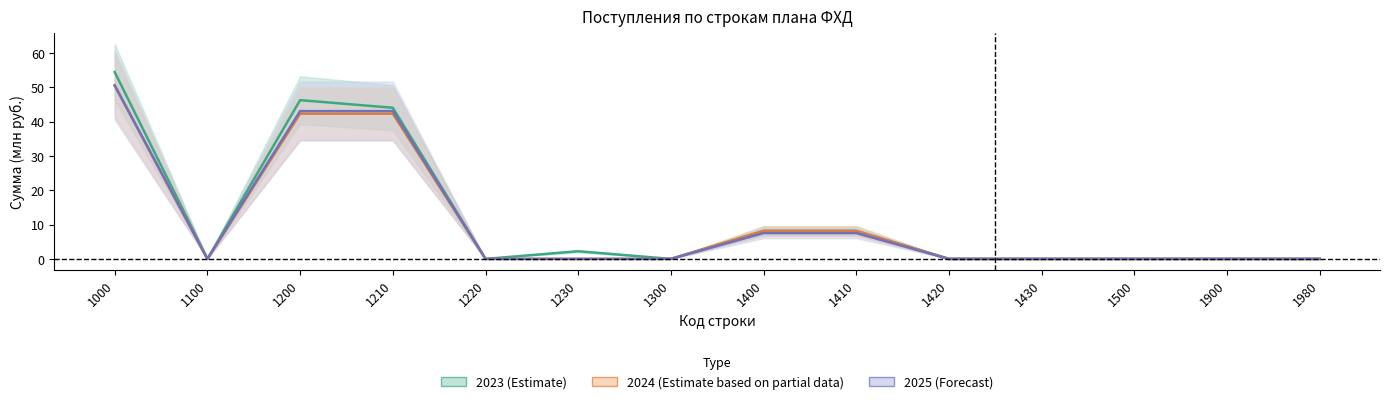

Does the chart have visible grid lines?

No